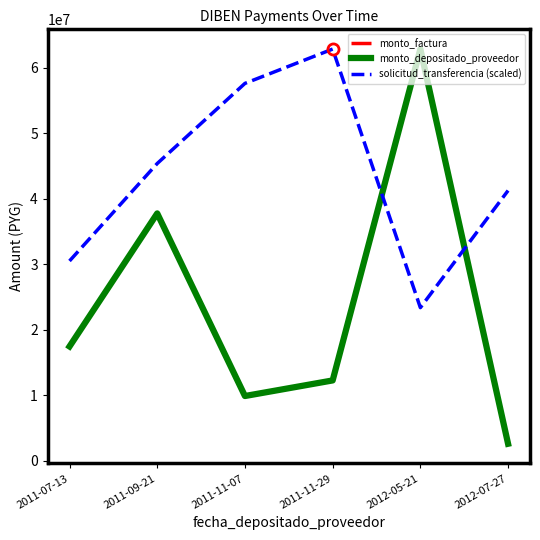

True or false: monto_factura has a value of 9908000.0 at 2011-11-07.

True